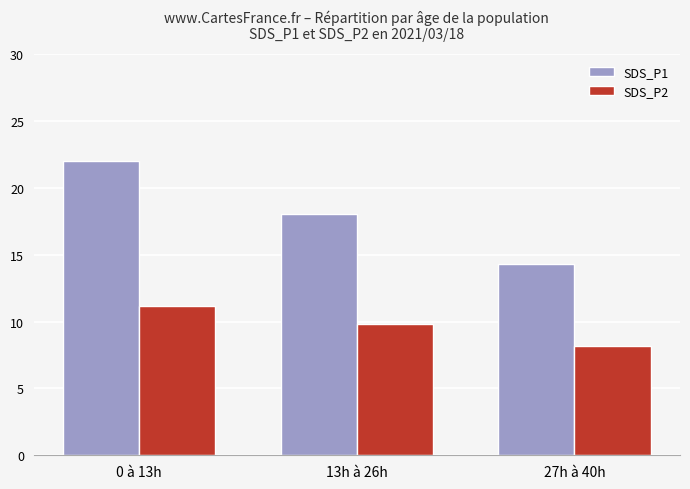

What is the difference between the maximum and minimum values in the SDS_P1 series?

7.7